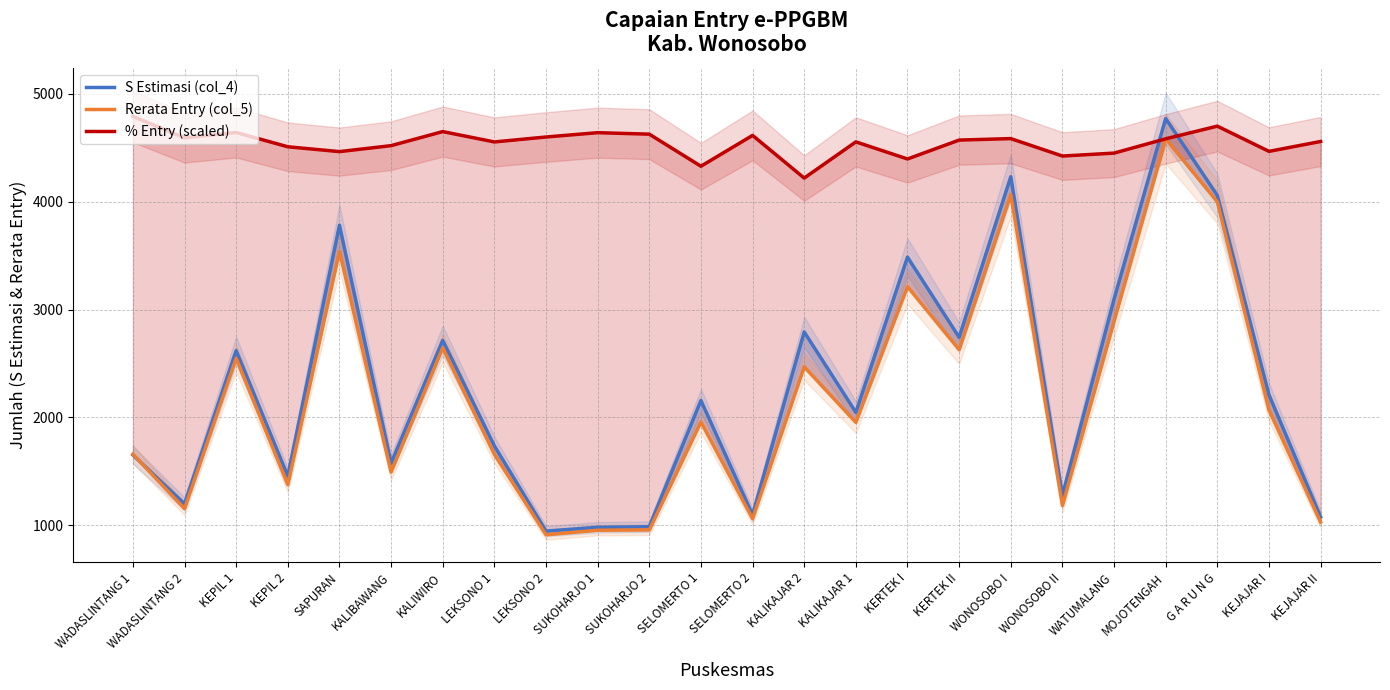

Which series changed the most between SUKOHARJO 2 and WONOSOBO I?

S Estimasi (col_4)